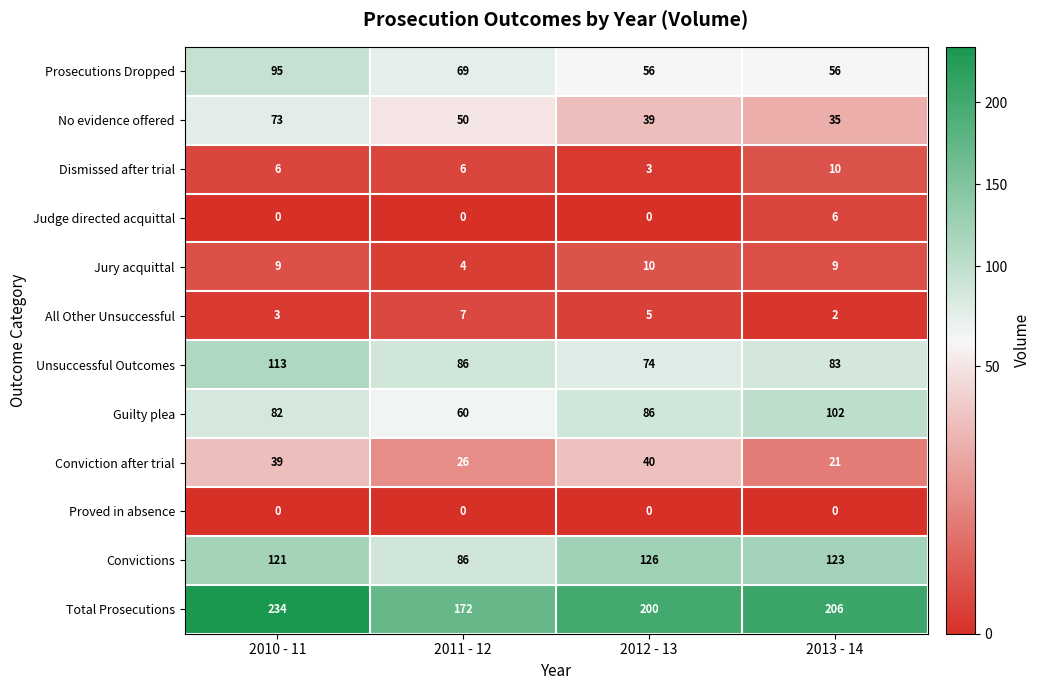

What is the greatest value displayed?

234